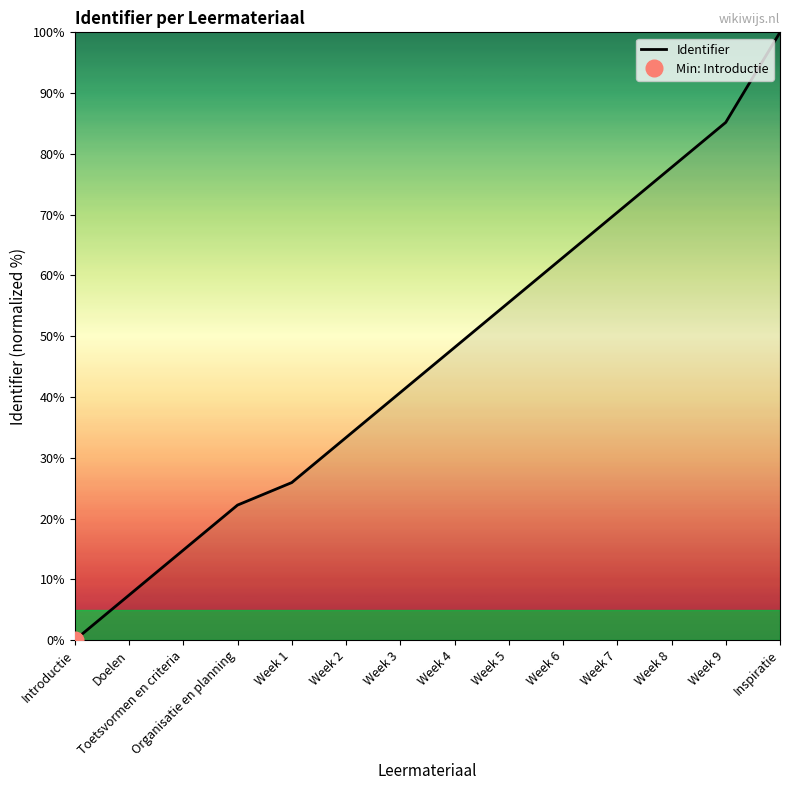

What is the average value?

46.0